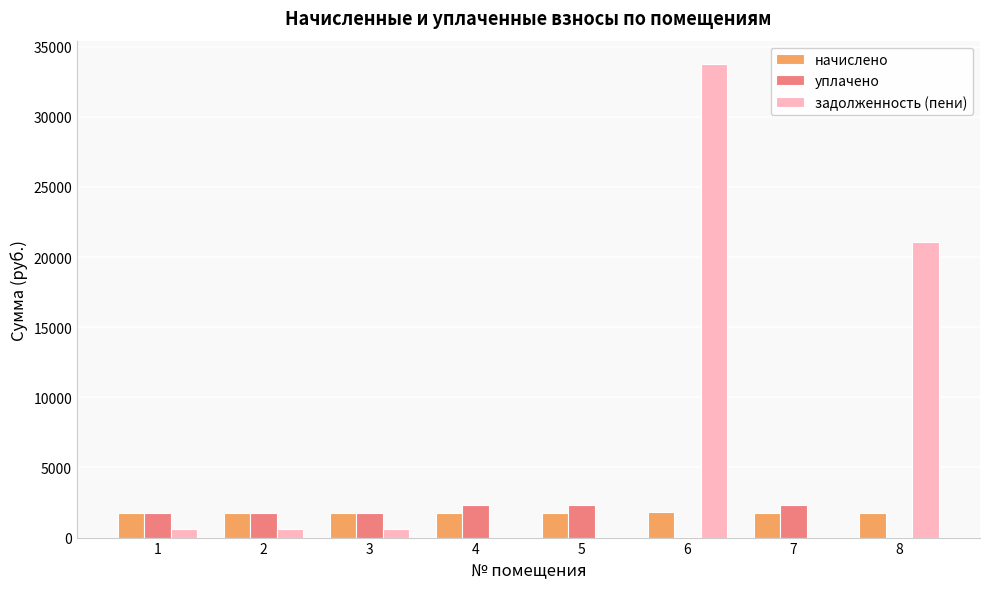

What is the total value across all series at 4?

4011.8